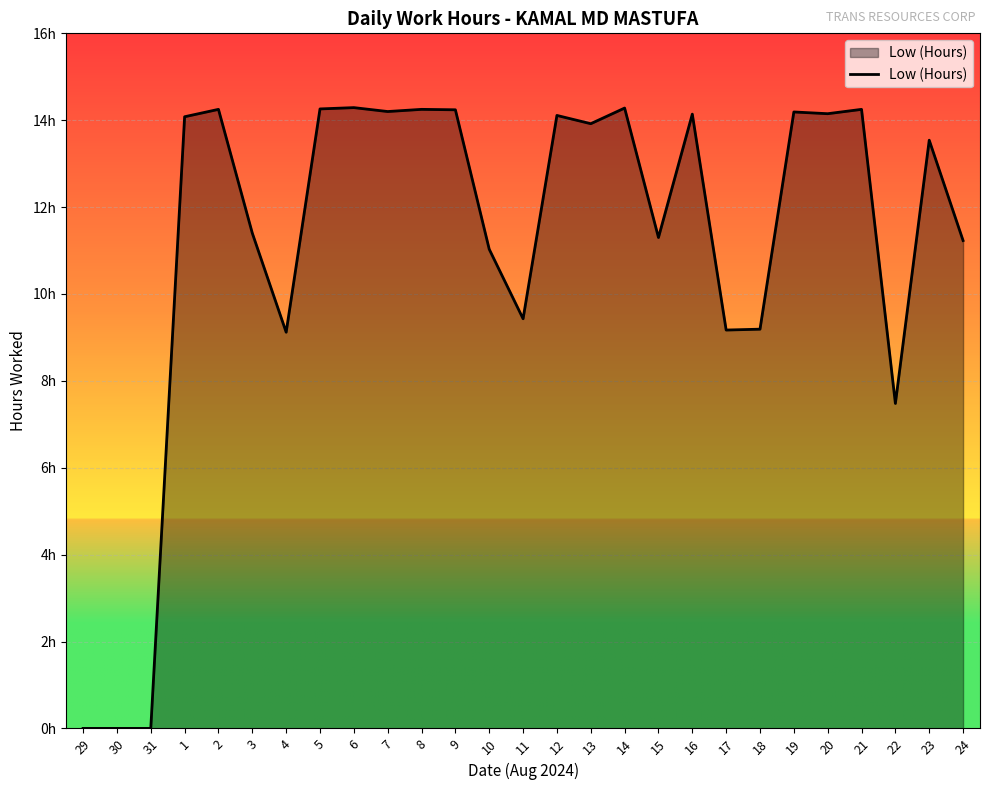

Does the chart display data point markers on the line(s)?

No